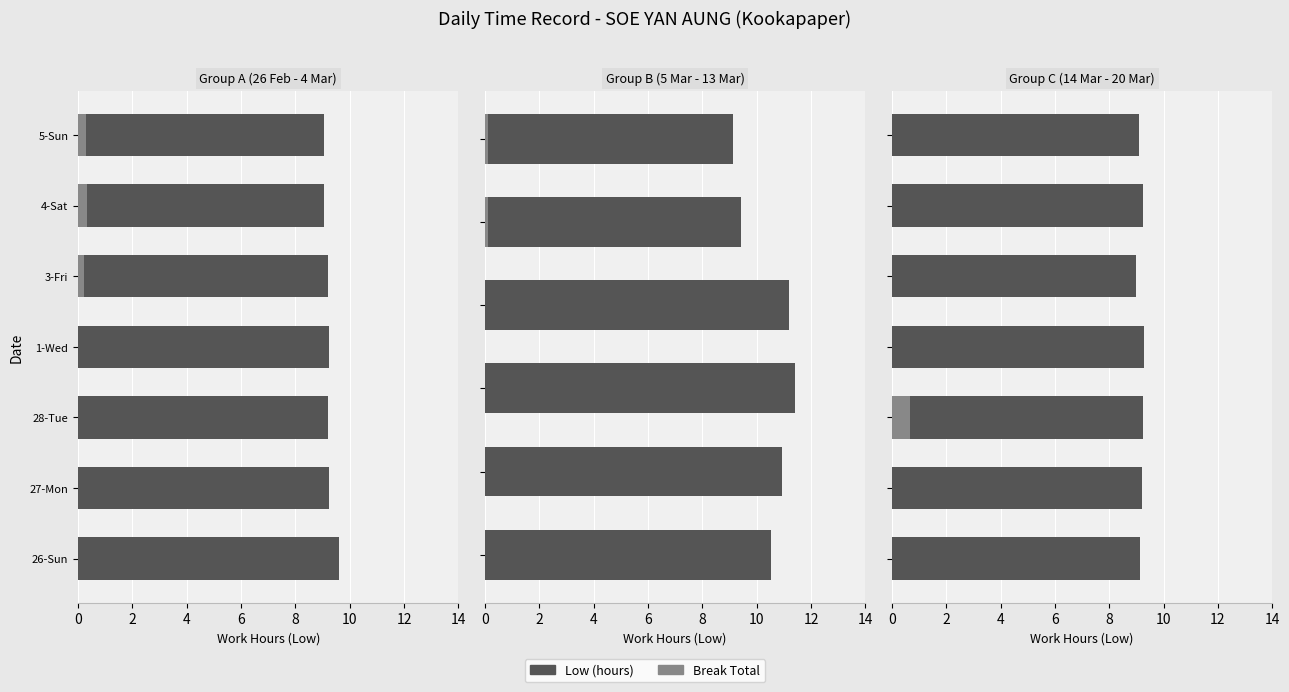

How many data points does each series have?

7